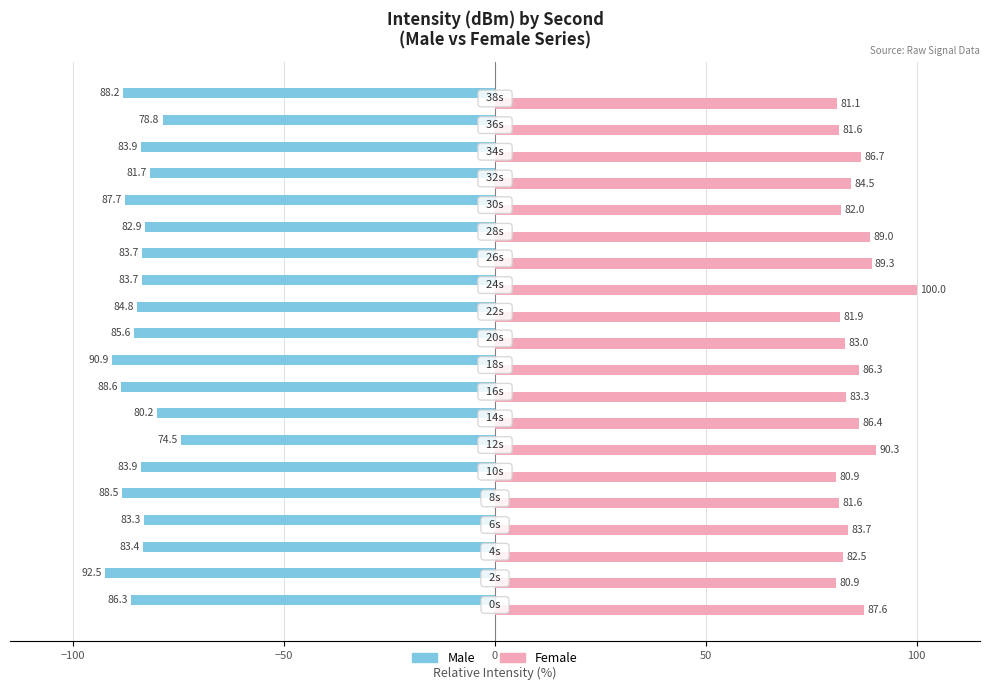

Which series has the largest total across all categories?

Female